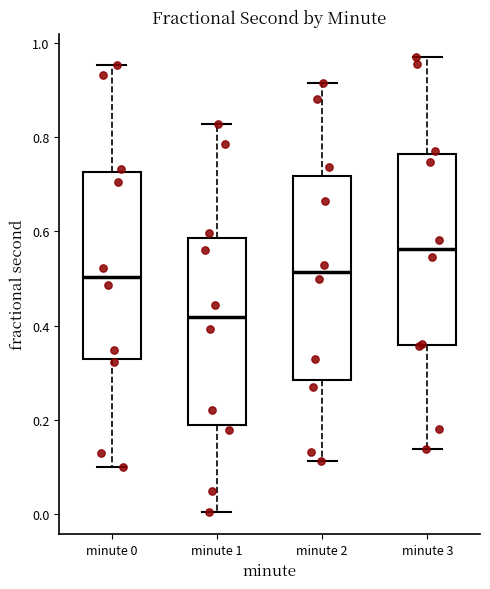

Reading left to right, transcribe this box plot: for each box, give where its median line is, the range the box spans, and where its two whiskers end, as read against the y-axis. The values are not printed on the chart, so give them approximately, as read against the axis.

minute 0: median 0.50, box 0.32 to 0.72, whiskers 0.10 to 0.96
minute 1: median 0.42, box 0.18 to 0.58, whiskers 0.00 to 0.82
minute 2: median 0.52, box 0.28 to 0.72, whiskers 0.12 to 0.92
minute 3: median 0.56, box 0.36 to 0.76, whiskers 0.14 to 0.98